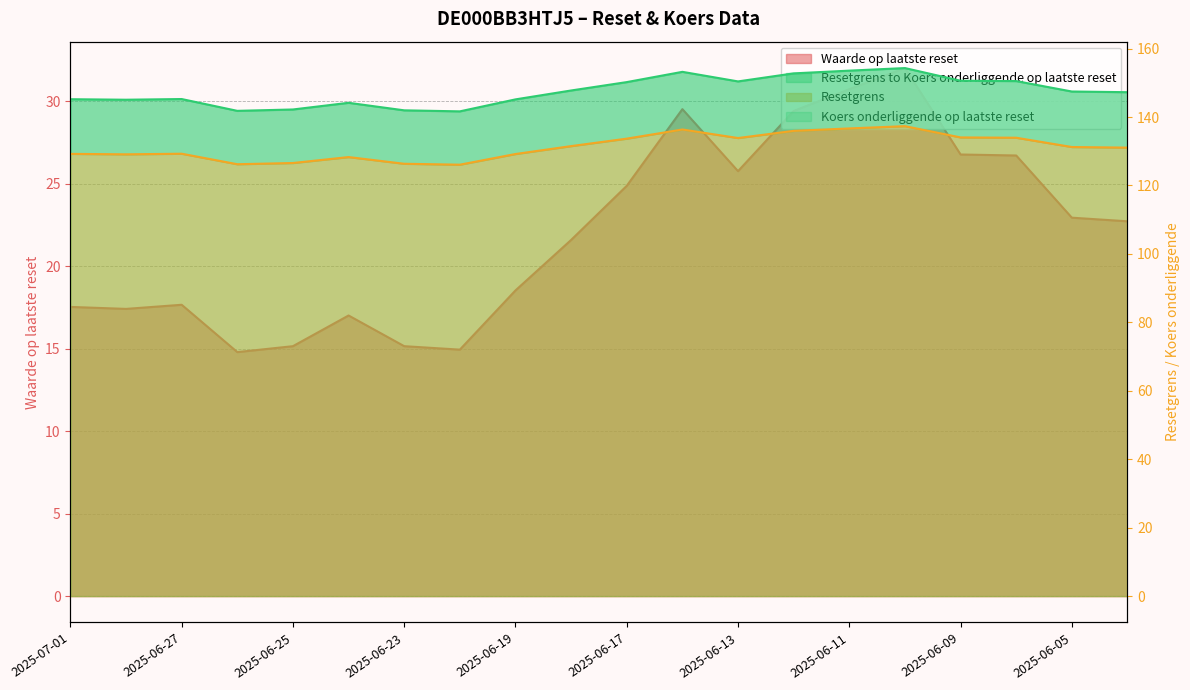

At which category is the sum across all series the highest?

2025-06-10